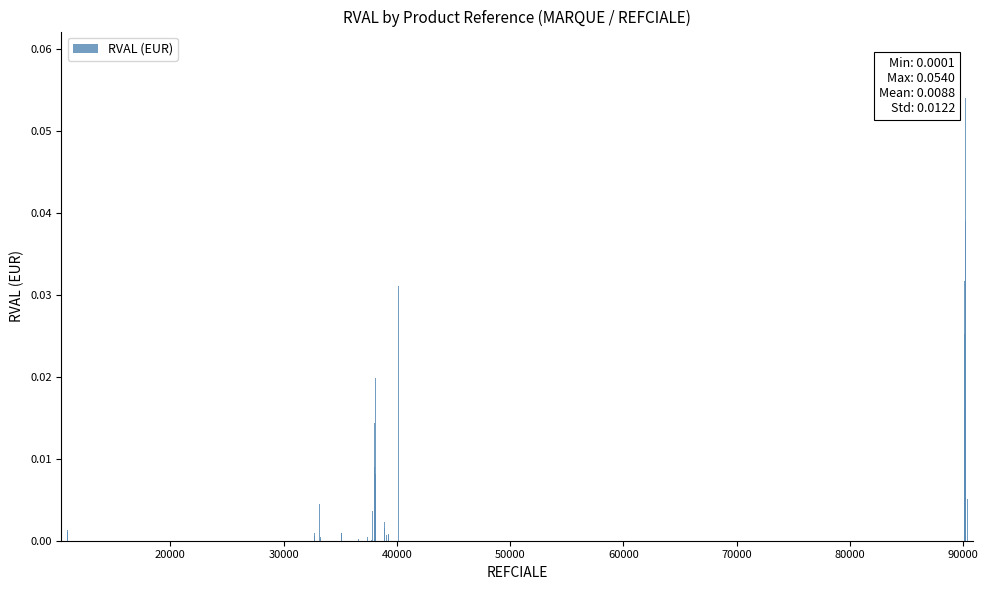

What is the sum of all values?

0.4